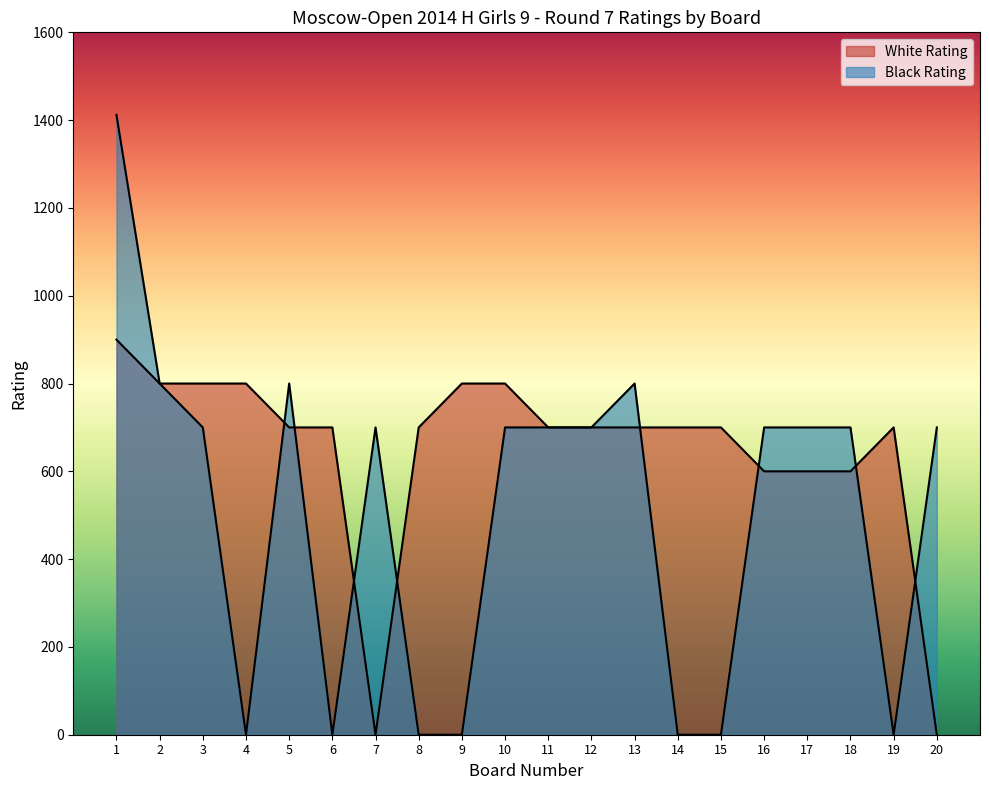

How many lines are shown in the chart?

2